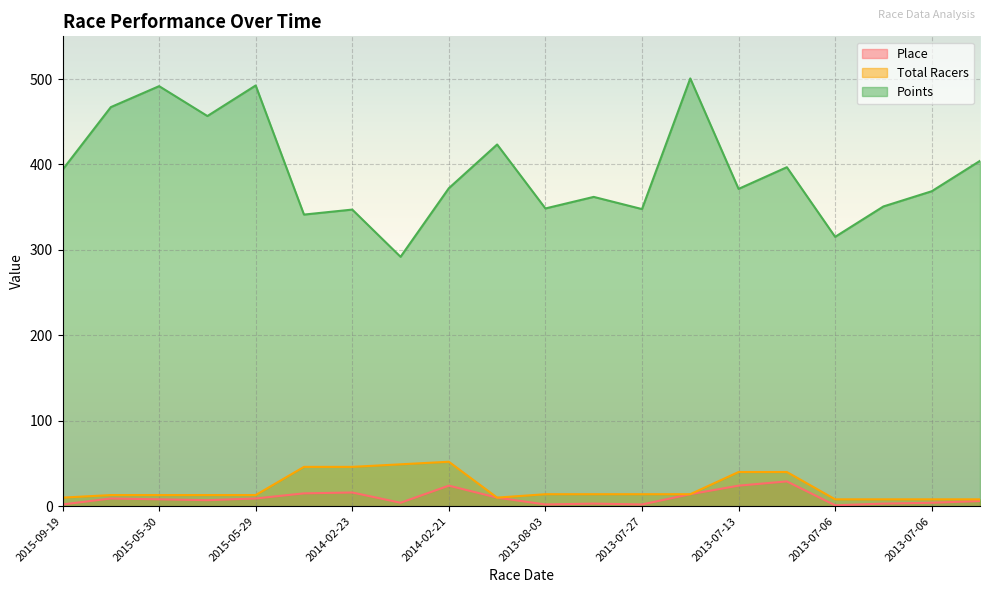

Which series changed the most between 2014-02-21 and 2013-07-13?

Total Racers